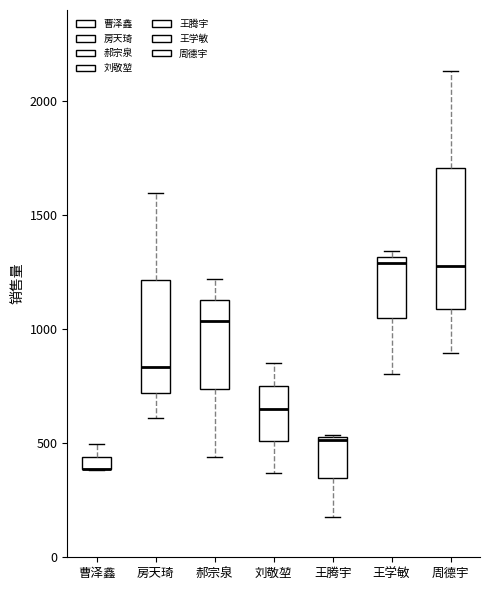

Where does the median line of the box for 房天琦 sit on the y-axis? The values are not printed on the chart, so give them approximately, as read against the axis.

850